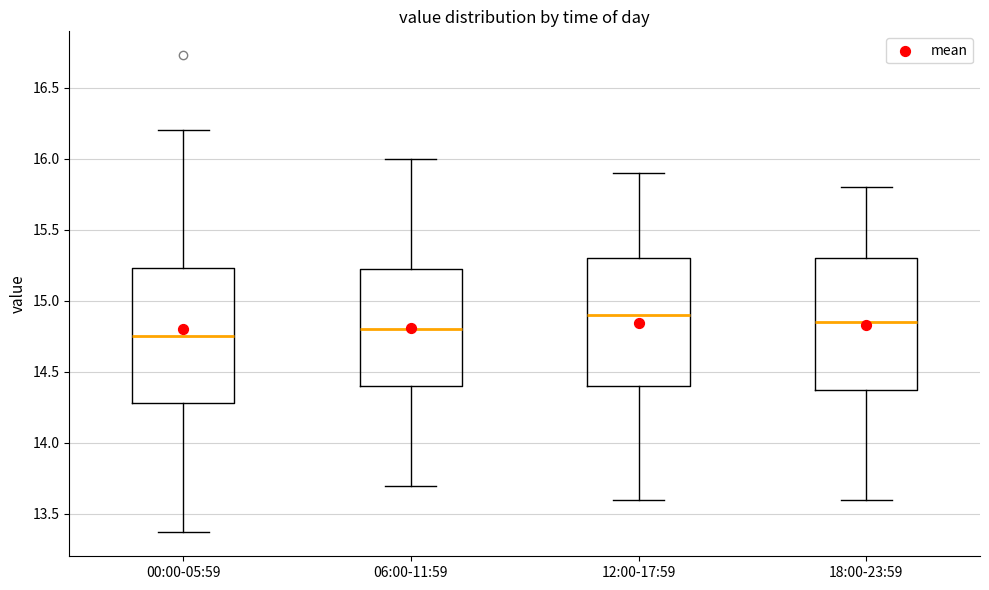

Reading left to right, read every box against the y-axis: the position of its median line, the range the box covers, and the ends of its whiskers. The values are not printed on the chart, so give them approximately, as read against the axis.

00:00-05:59: median 14.75, box 14.30 to 15.25, whiskers 13.35 to 16.20
06:00-11:59: median 14.80, box 14.40 to 15.25, whiskers 13.70 to 16.00
12:00-17:59: median 14.90, box 14.40 to 15.30, whiskers 13.60 to 15.90
18:00-23:59: median 14.85, box 14.40 to 15.30, whiskers 13.60 to 15.80